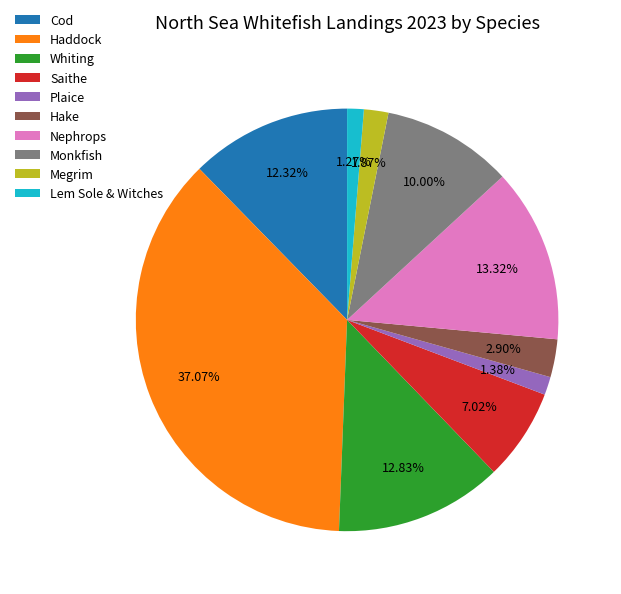

Is it true that Haddock is 37% of the pie?

True